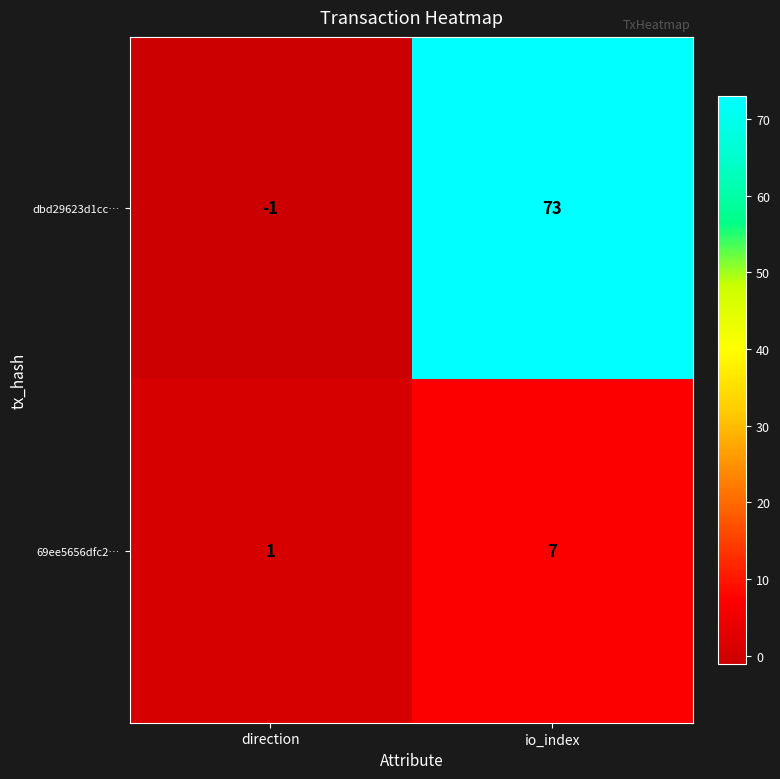

What is the sum of all dbd29623d1cc… values?

72